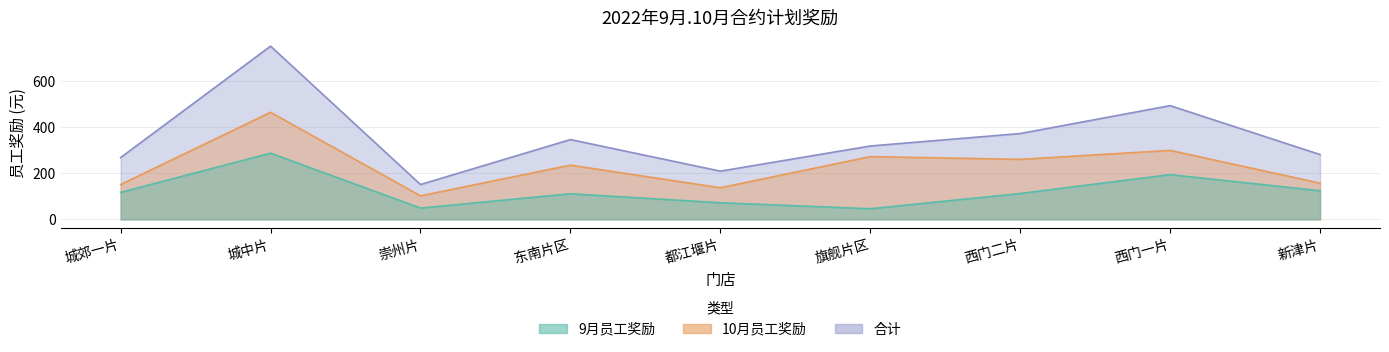

What is the total value across all series at 东南片区?

692